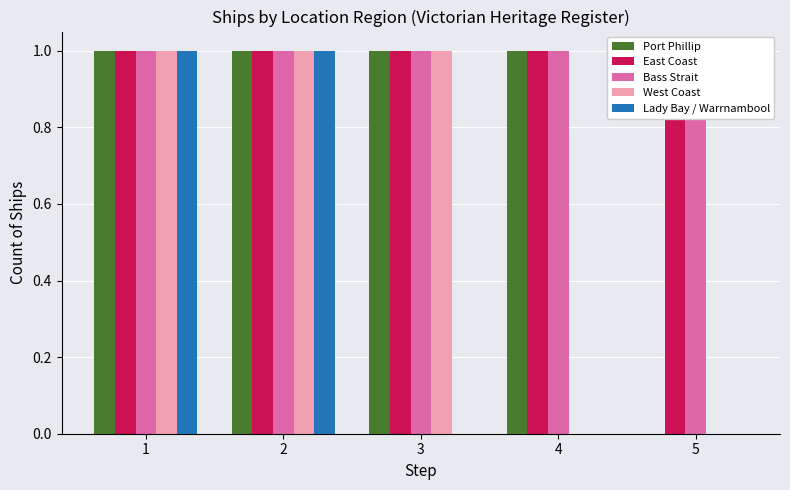

Reading left to right, transcribe all the data shown in this chart.

Port Phillip: 1	1	1	1	0
East Coast: 1	1	1	1	1
Bass Strait: 1	1	1	1	1
West Coast: 1	1	1	0	0
Lady Bay / Warrnambool: 1	1	0	0	0